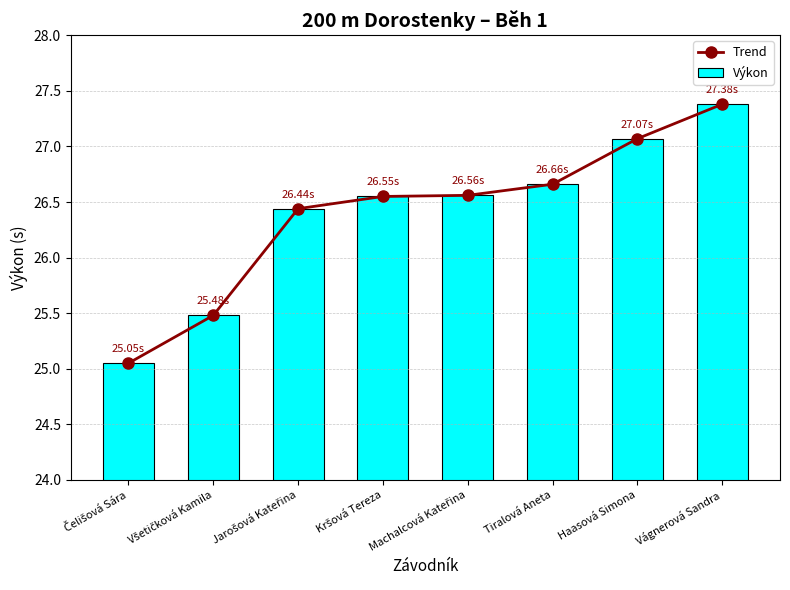

How many series are shown in this chart?

2